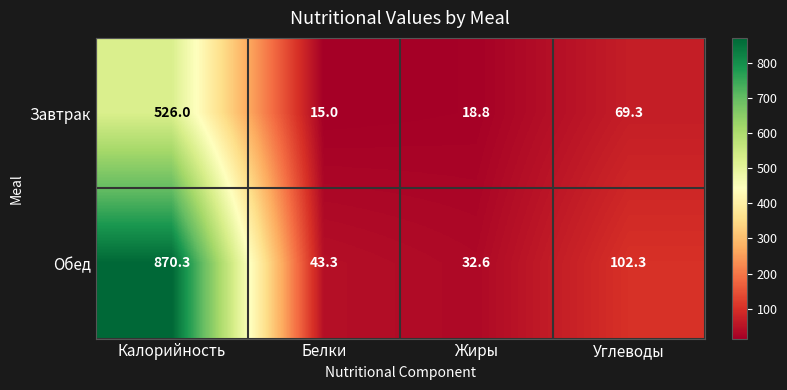

What is the sum of all Обед values?

1048.5